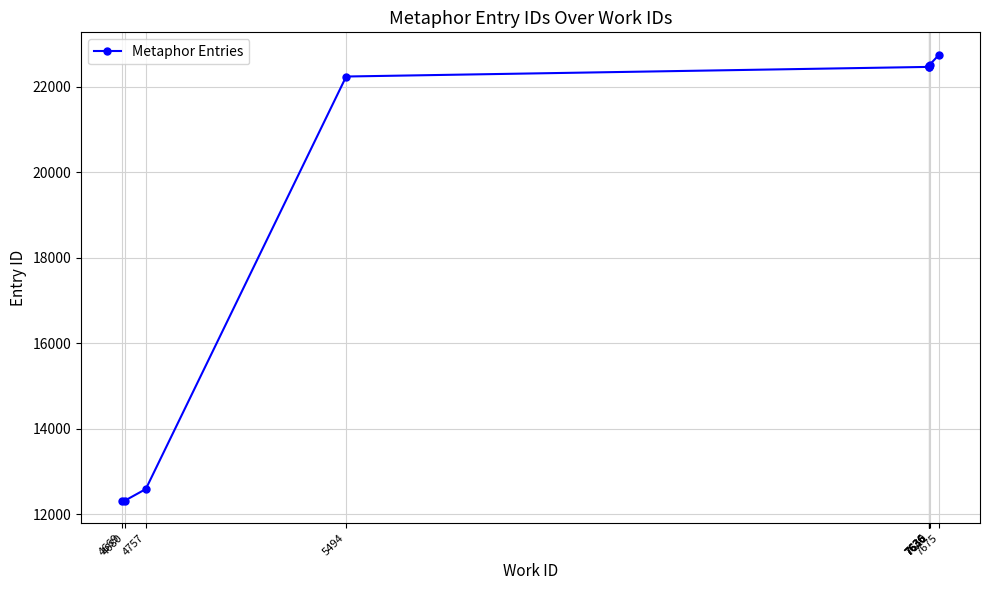

Reading left to right, list all the values displayed in this chart.

12315	12316	12587	22241	22466	22471	22477	22488	22515	22753